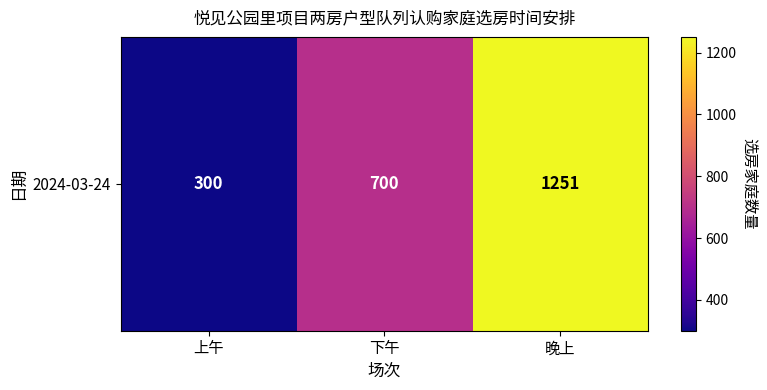

True or false: the data shows 300 at 上午.

True